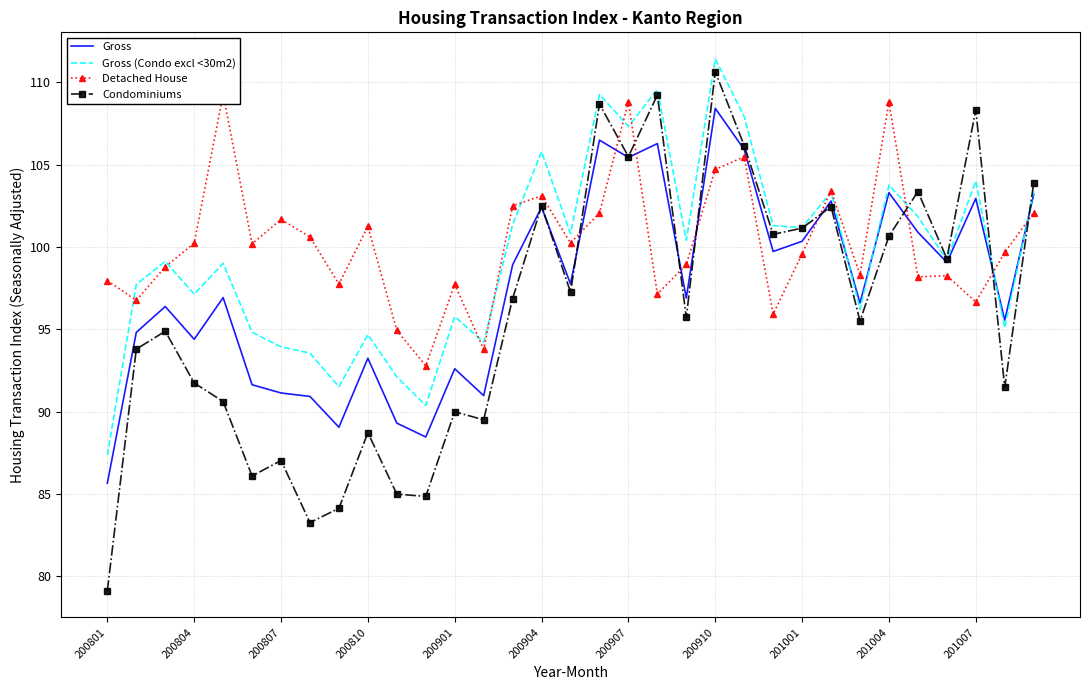

Count the number of data series in this chart.

4